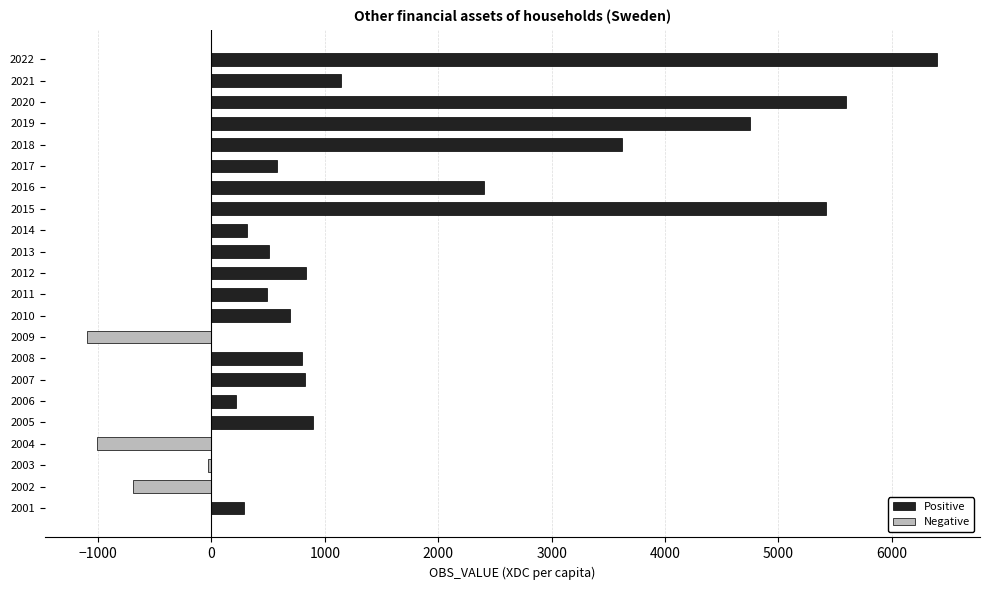

The chart shows a value of 9083.8 at 2015. True or false?

False